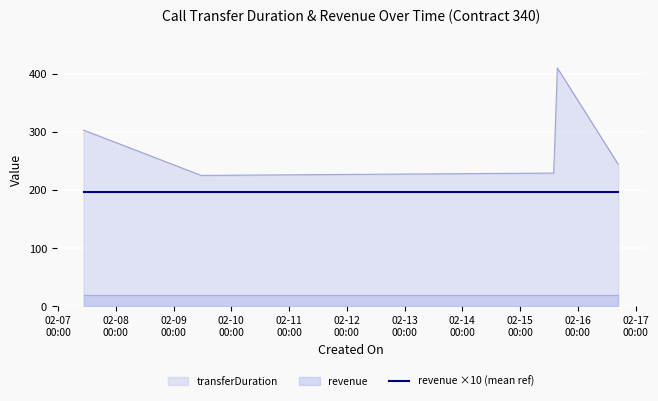

True or false: the data shows 225 at 2024-02-09 11:26:28.

True